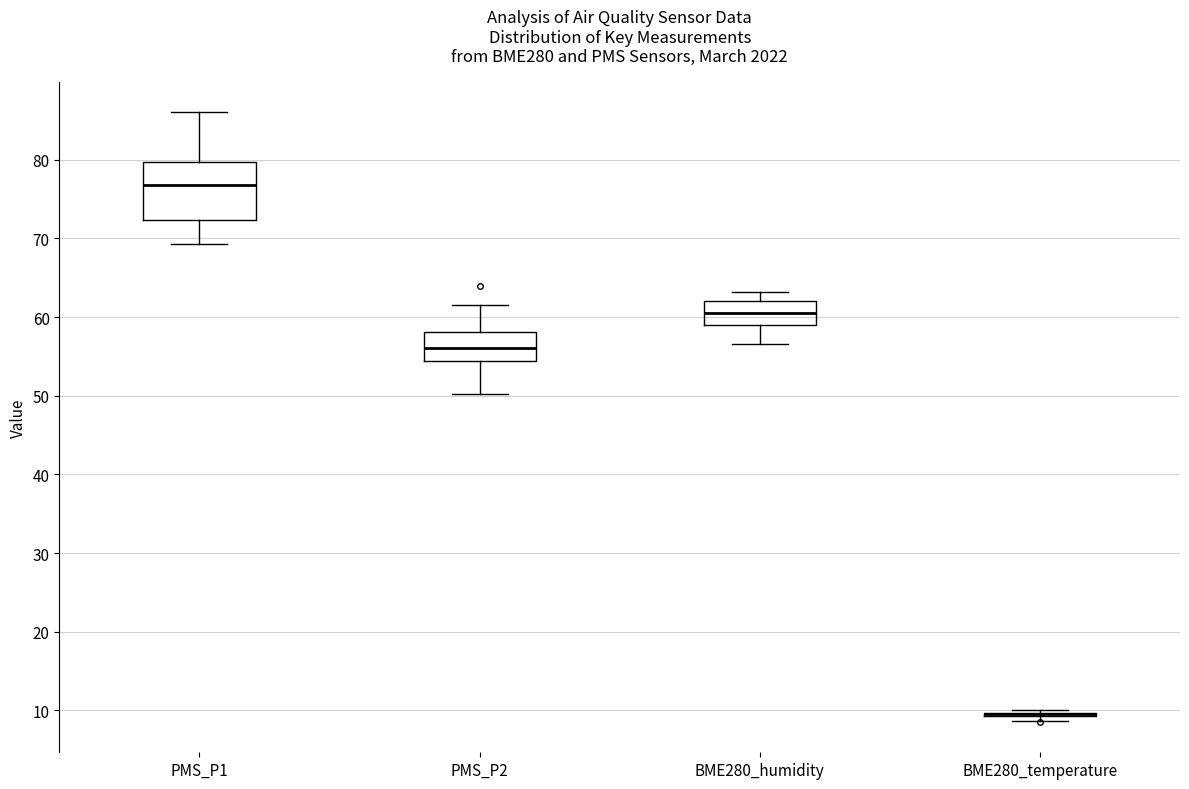

Reading left to right, transcribe this box plot: for each box, give where its median line is, the range the box spans, and where its two whiskers end, as read against the y-axis. The values are not printed on the chart, so give them approximately, as read against the axis.

PMS_P1: median 77, box 72 to 80, whiskers 69 to 86
PMS_P2: median 56, box 54 to 58, whiskers 50 to 62
BME280_humidity: median 61, box 59 to 62, whiskers 57 to 63
BME280_temperature: box collapsed to a line at 10, whiskers 9 to 10